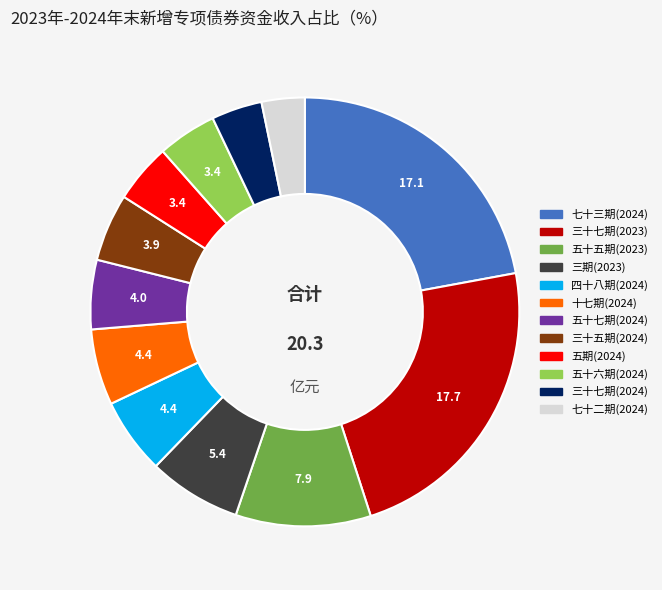

Does any single category account for the majority?

No